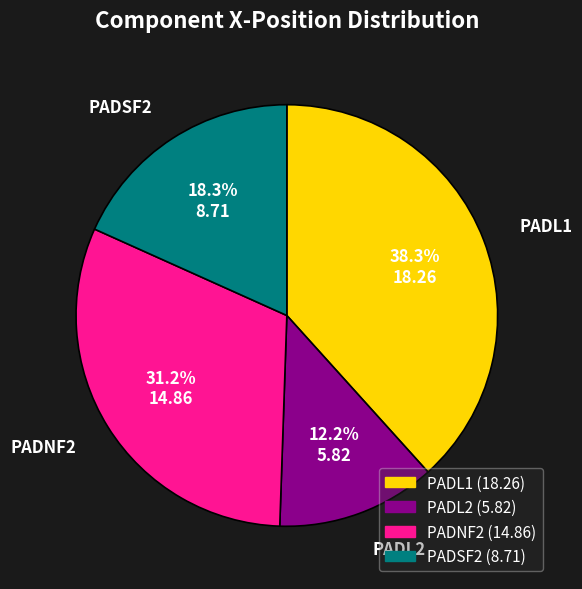

The PADSF2 slice represents 18% of the pie. True or false?

True